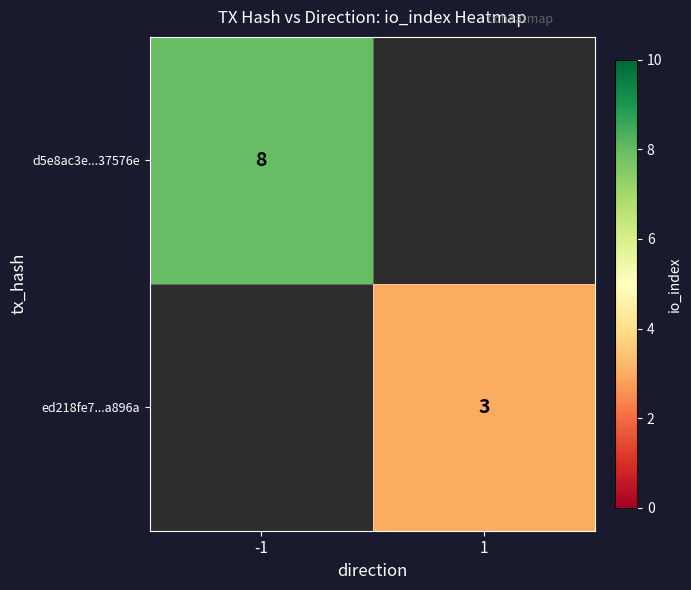

Is it true that ed218fe7...a896a equals 2 at 1?

False